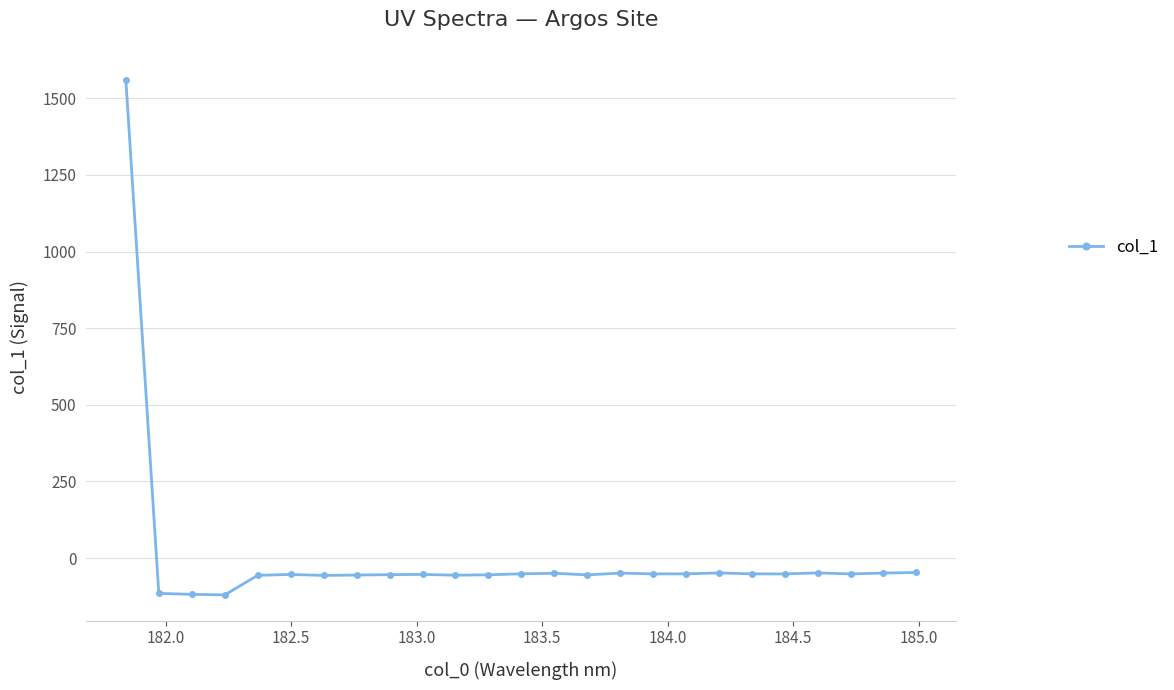

What is the average value?

4.6